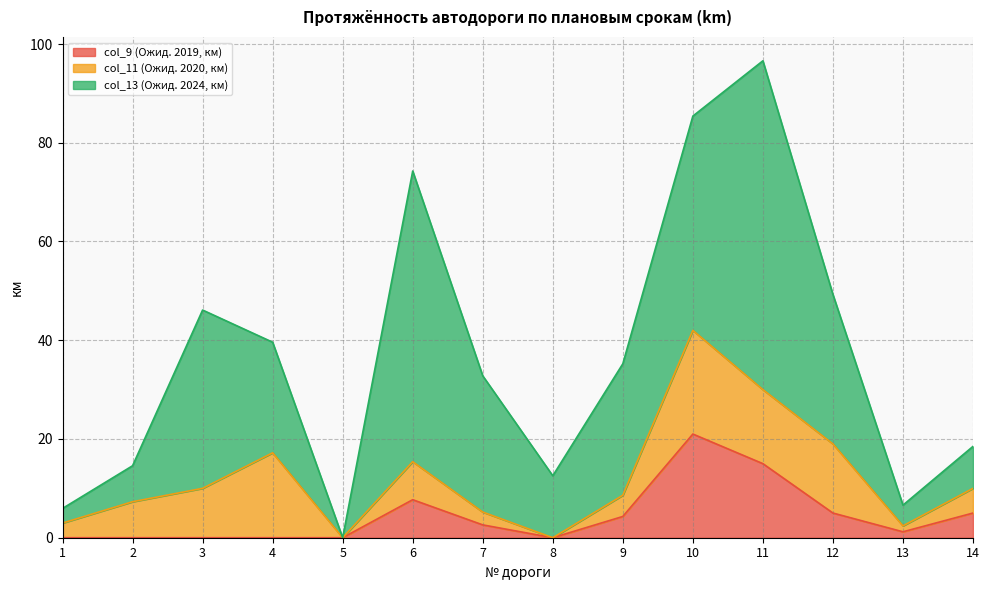

Reading right to left, what are all the values shown in this chart?

col_9 (Ожид. 2019, км): 5.0	1.2	5.0	15.0	21.0	4.3	0.0	2.6	7.7	0.0	0.0	0.0	0.0	0.0
col_11 (Ожид. 2020, км): 5.0	1.2	14.0	15.0	21.0	4.3	0.0	2.6	7.7	0.0	17.2	10.0	7.3	3.0
col_13 (Ожид. 2024, км): 8.5	4.2	30.3	66.6	43.4	26.6	12.5	27.6	58.9	0.0	22.4	36.1	7.3	3.0